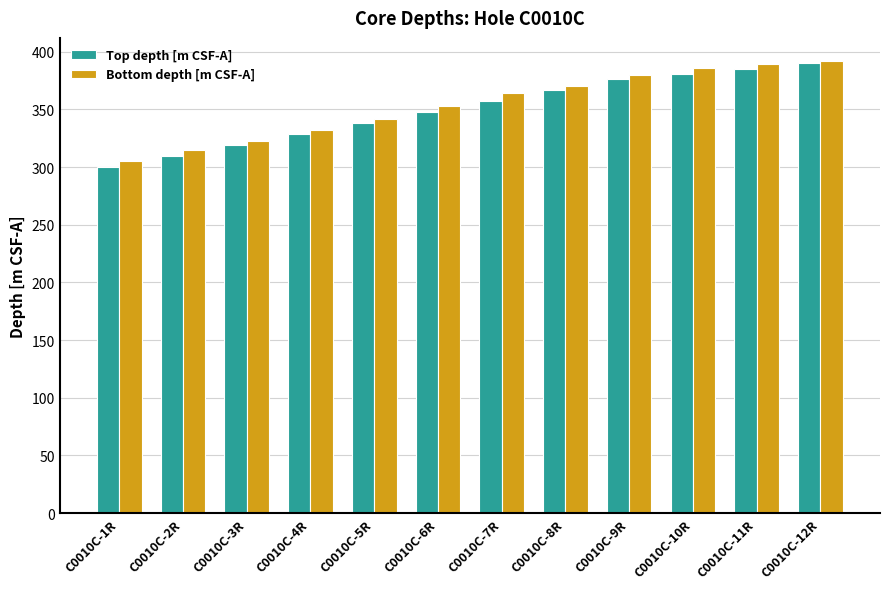

What is the value of the Bottom depth [m CSF-A] bar at the 11th from the left?

389.1